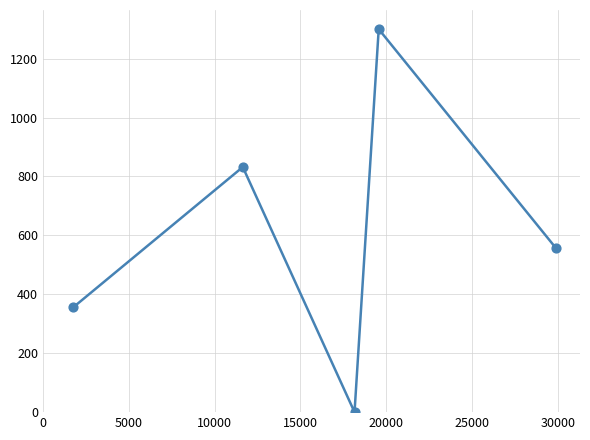

What is the difference between the second highest and second lowest values?

476